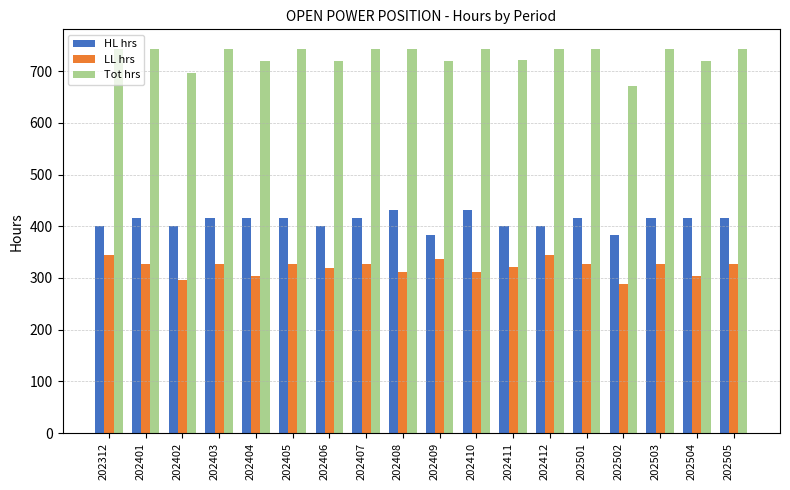

Rank the series by their maximum value, from highest to lowest.

Tot hrs, HL hrs, LL hrs